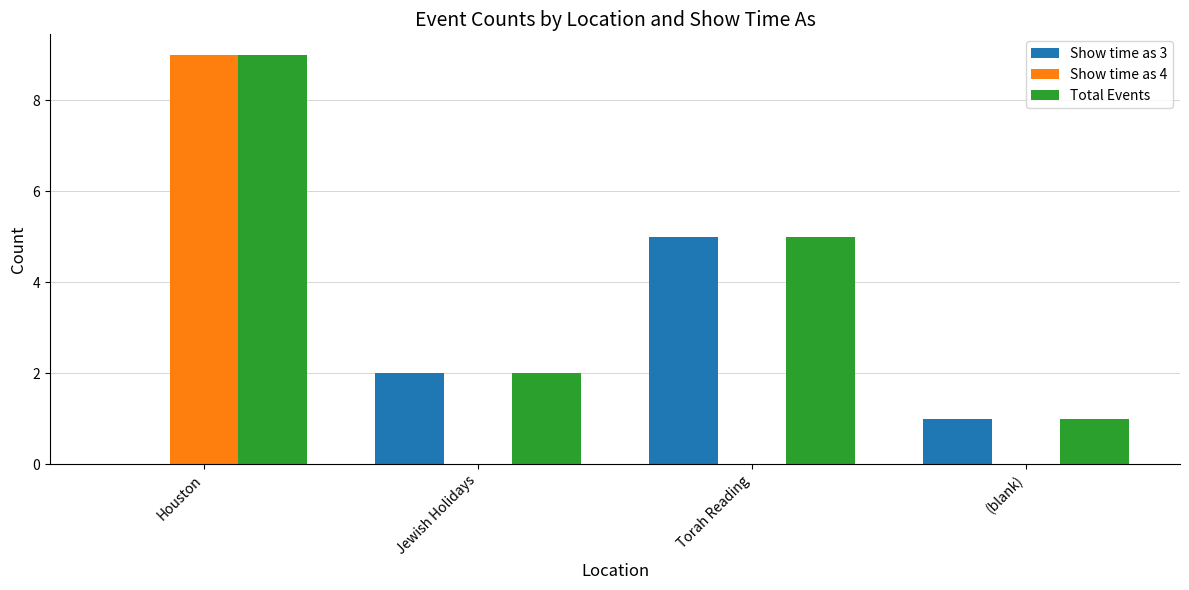

Reading right to left, list all the values displayed in this chart.

Show time as 3: 1	5	2	0
Show time as 4: 0	0	0	9
Total Events: 1	5	2	9